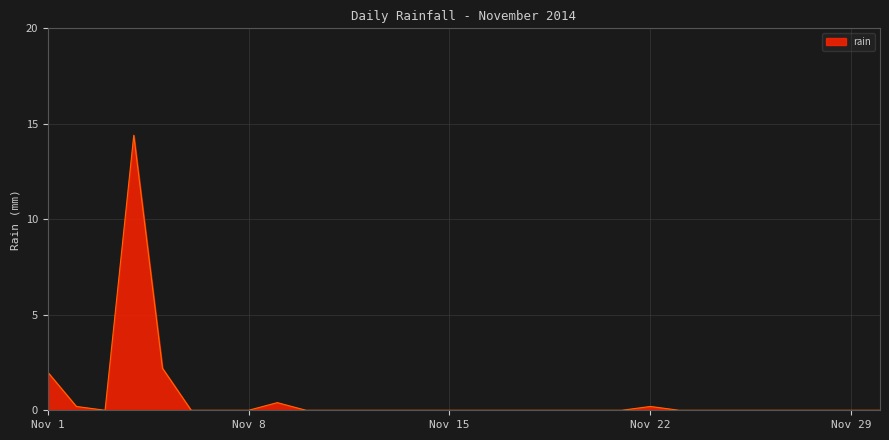

What is the greatest value displayed?

14.4